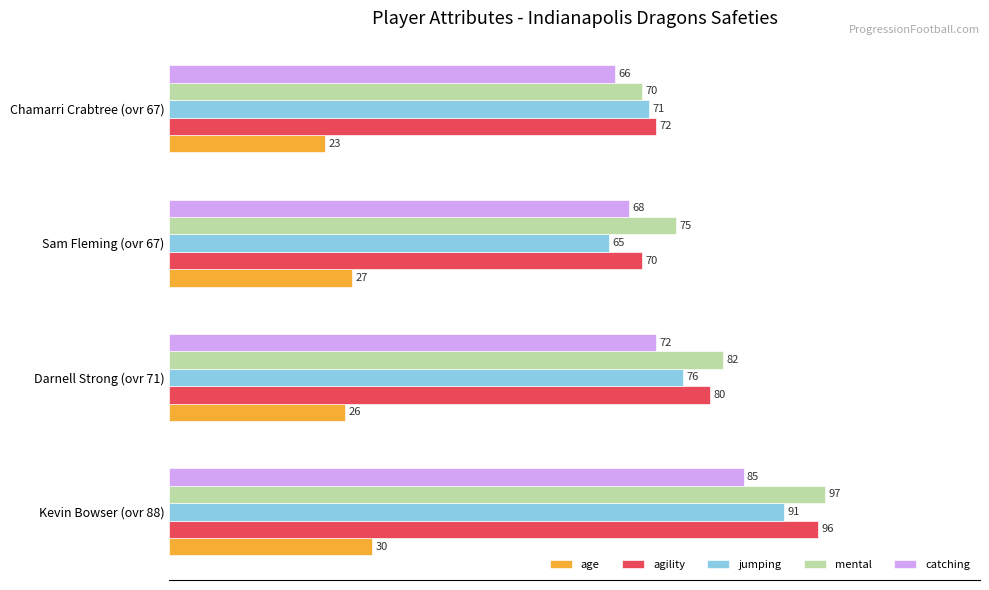

At which label does mental reach its minimum?

Chamarri Crabtree (ovr 67)